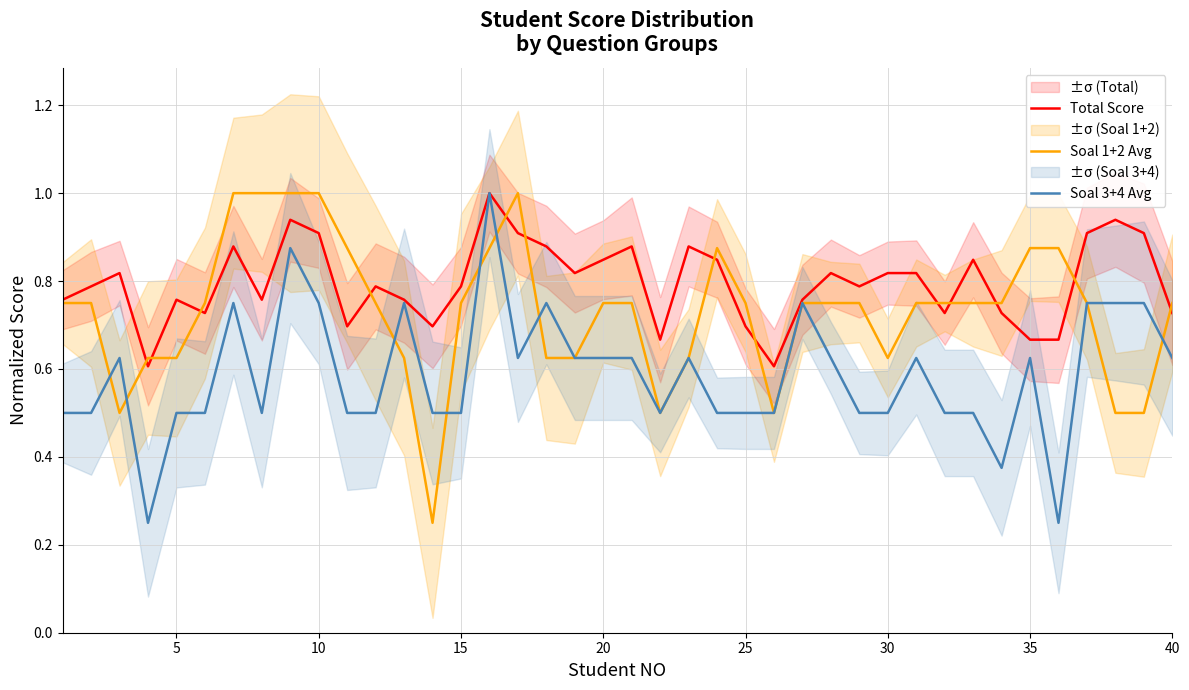

What is the maximum value for Total Score?

1.0